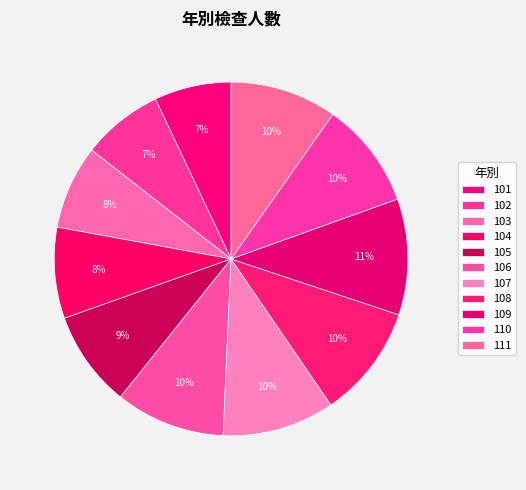

To the nearest percent, what portion does 102 represent?

7%